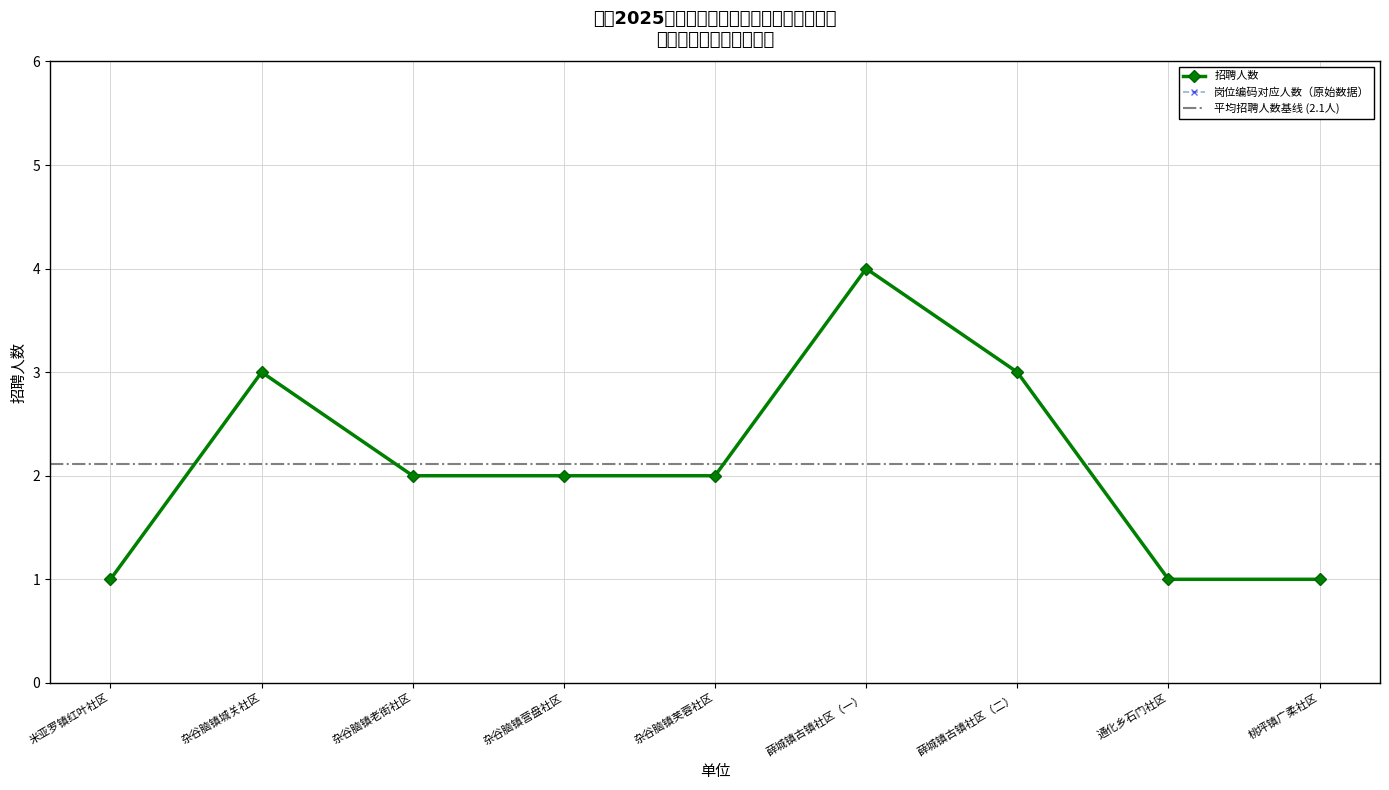

Which category has the highest value across all series?

薛城镇古镇社区（一）